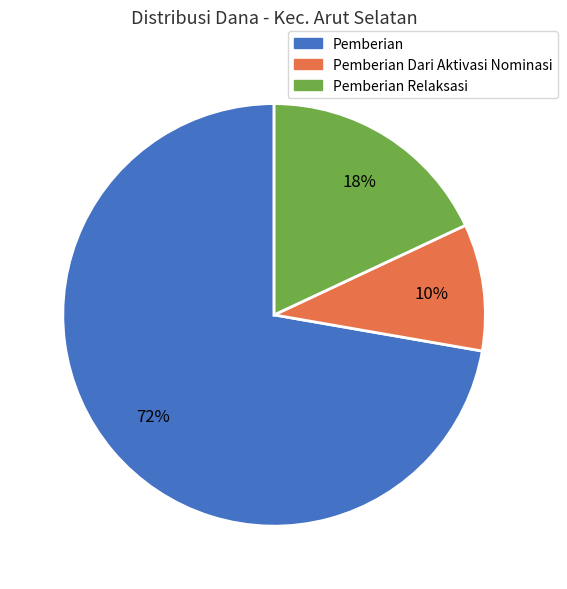

Is there any slice that represents more than half of the pie?

Yes